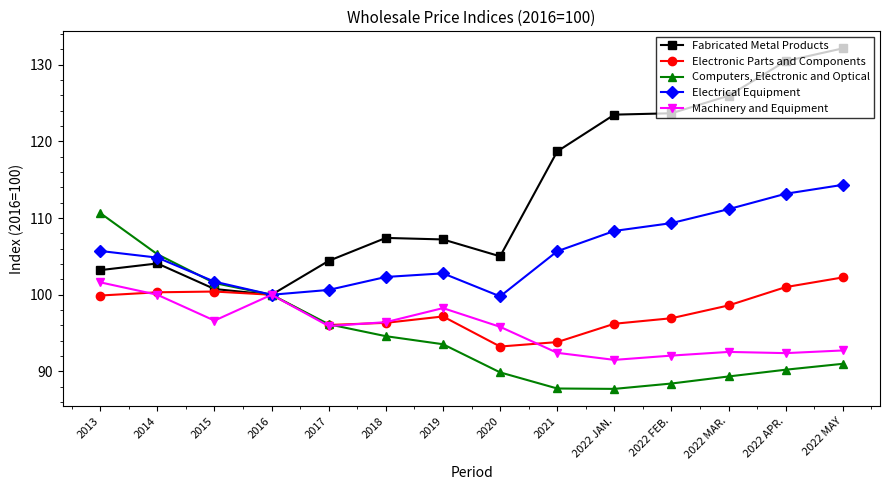

True or false: Machinery and Equipment has more than 1 interior local peaks.

True